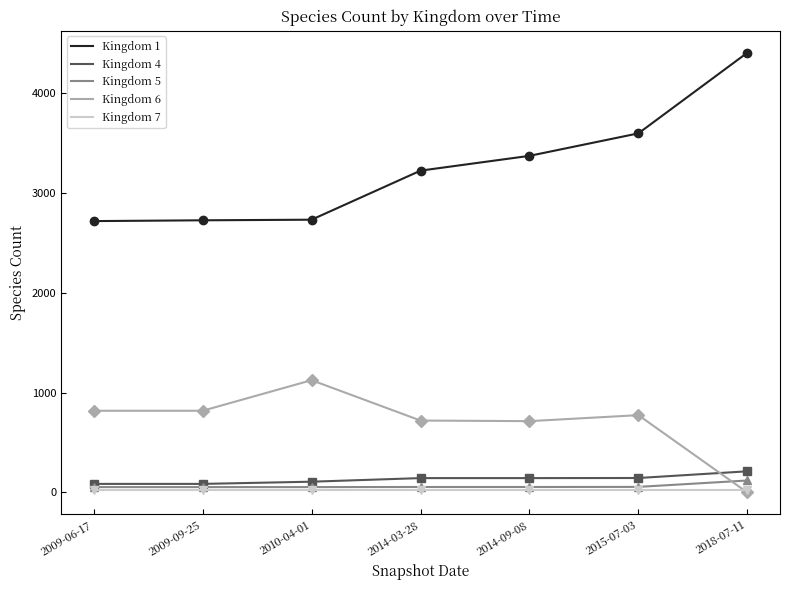

What are all the series names shown in the legend?

Kingdom 1, Kingdom 4, Kingdom 5, Kingdom 6, Kingdom 7